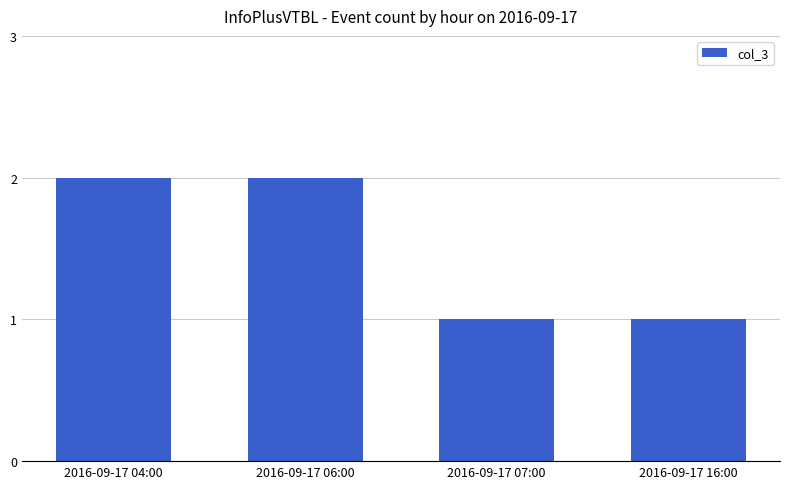

What is the sum of the values at 2016-09-17 07:00 and 2016-09-17 06:00?

3